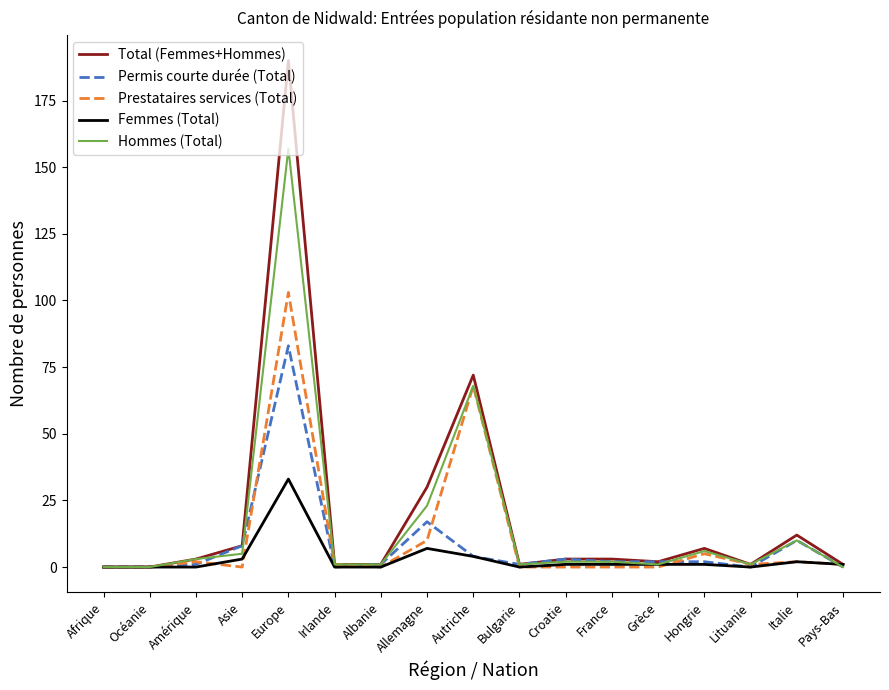

The Permis courte durée (Total) series shows 0 at Océanie. True or false?

True